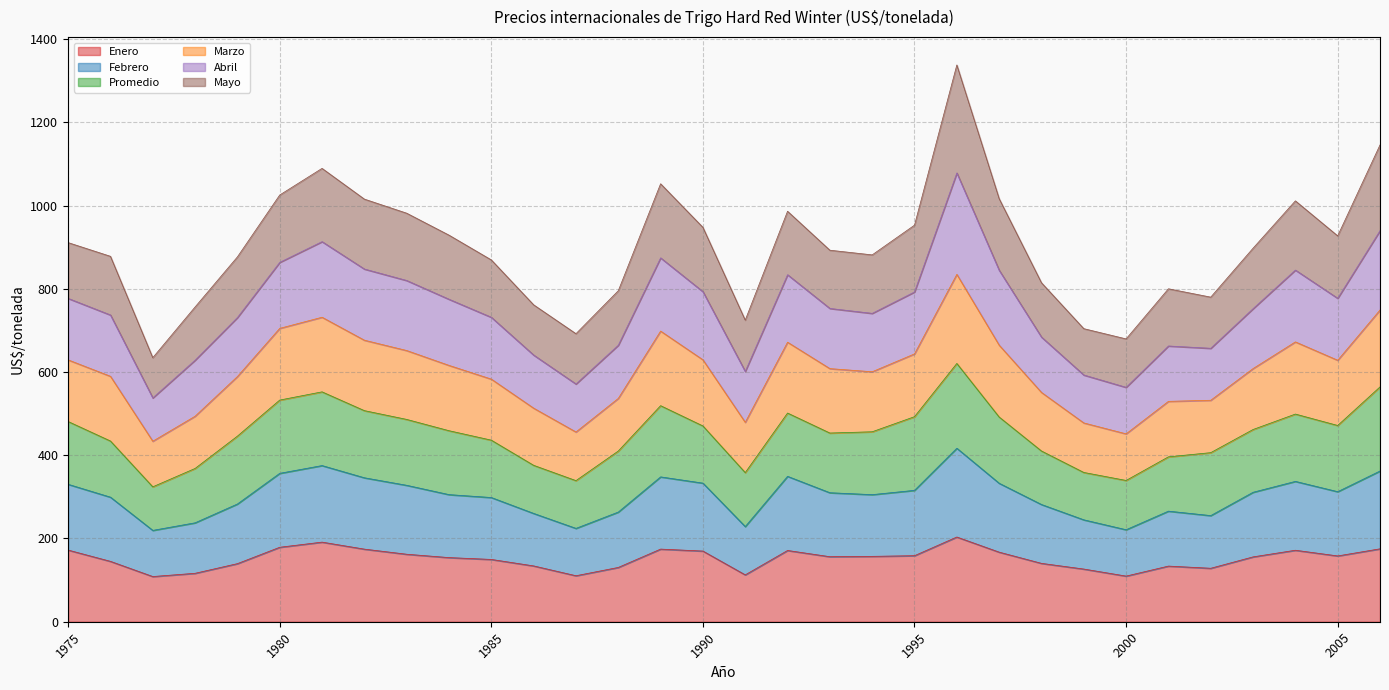

What is the total value across all series at 2000?

679.6